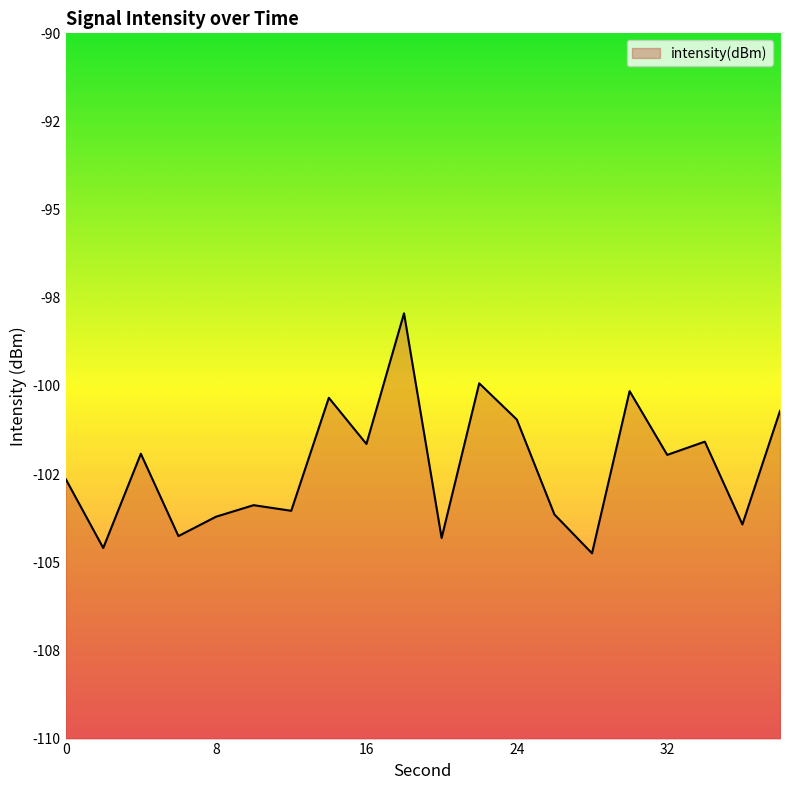

The chart shows a value of -175.3 at 22. True or false?

False